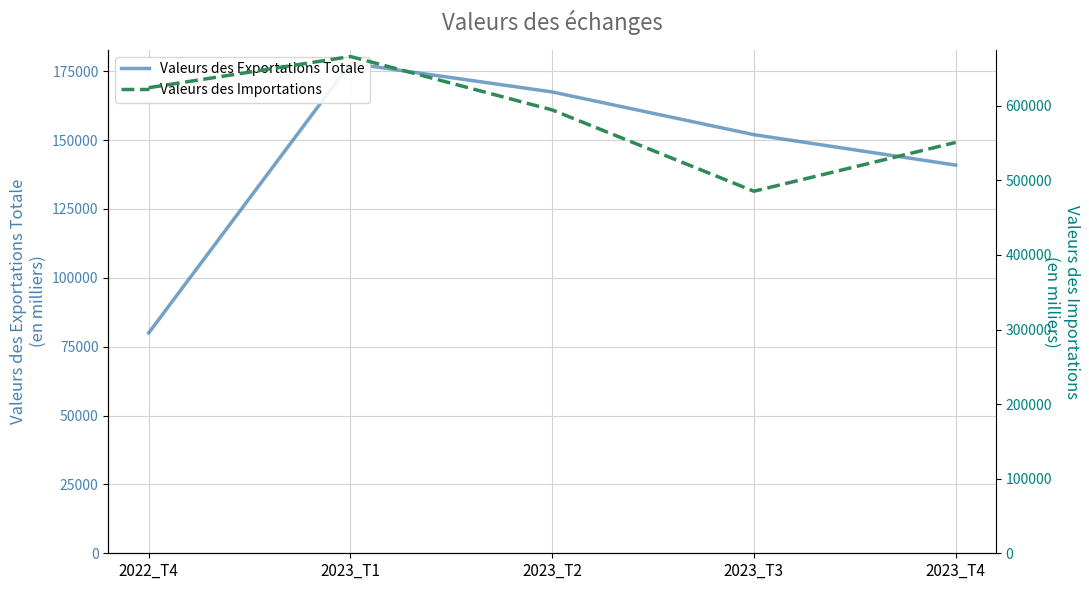

Which series has the widest spread of values?

Valeurs des Importations